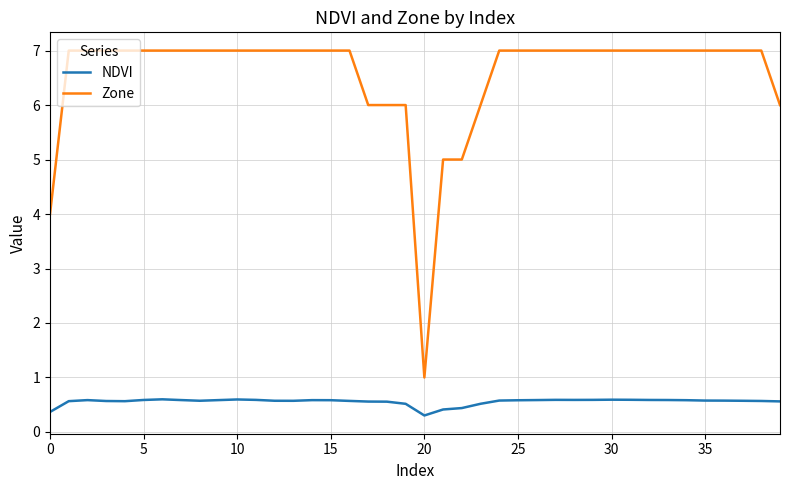

Which series has the largest total across all categories?

Zone